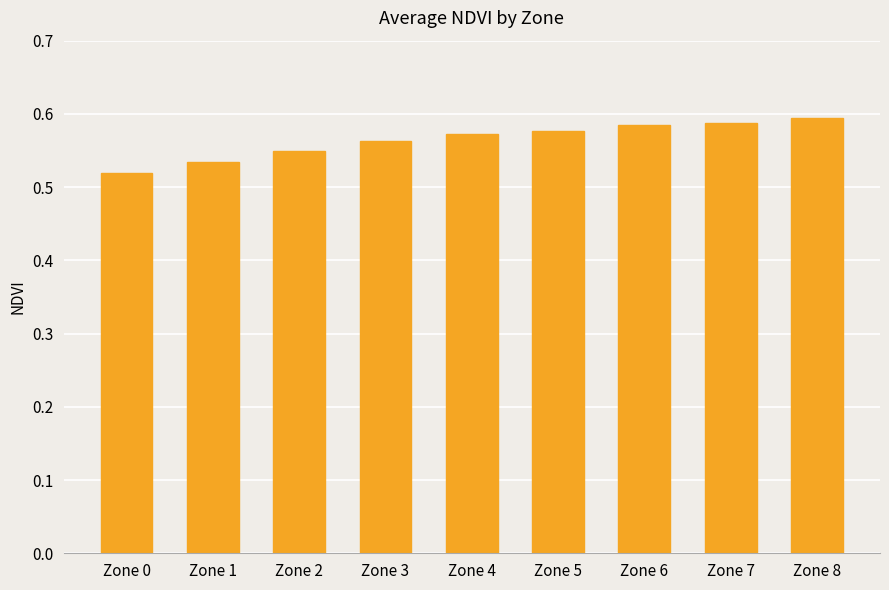

How many values are between 0 and 1?

9